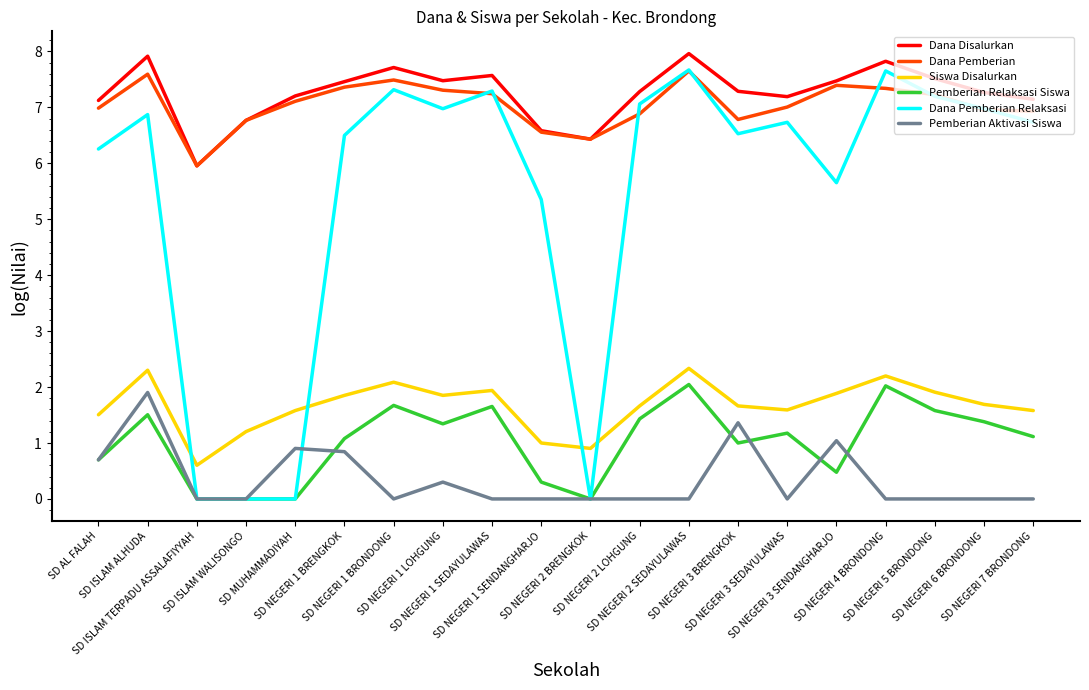

Which series has the largest range (max minus min)?

Dana Pemberian Relaksasi